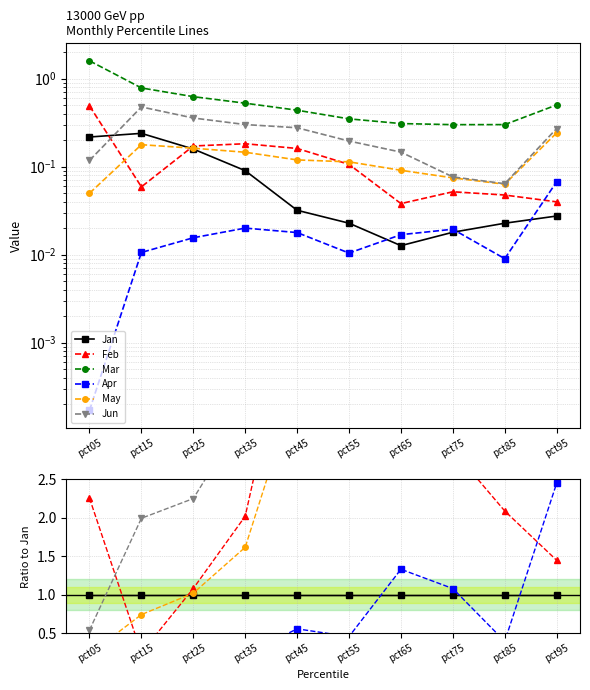

Between which two adjacent categories do Feb and Jun first intersect?

pct05 and pct15